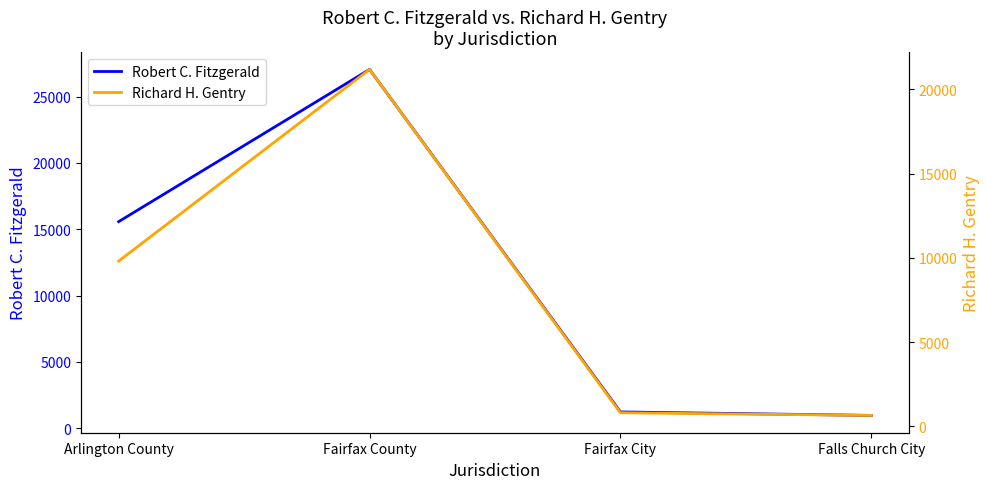

What is the difference between the highest and lowest values at Falls Church City?

321